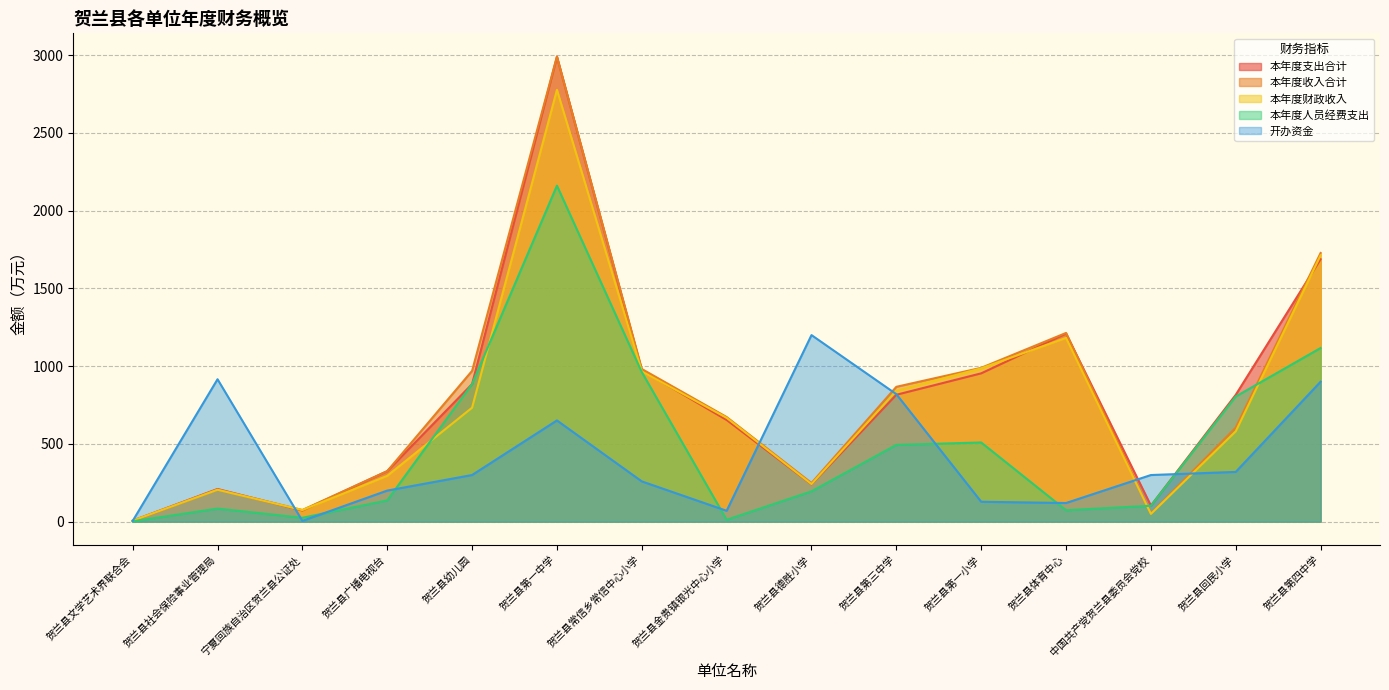

Is the value of 开办资金 at 贺兰县文学艺术界联合会 greater than the value of 本年度人员经费支出 at 贺兰县第三中学?

No